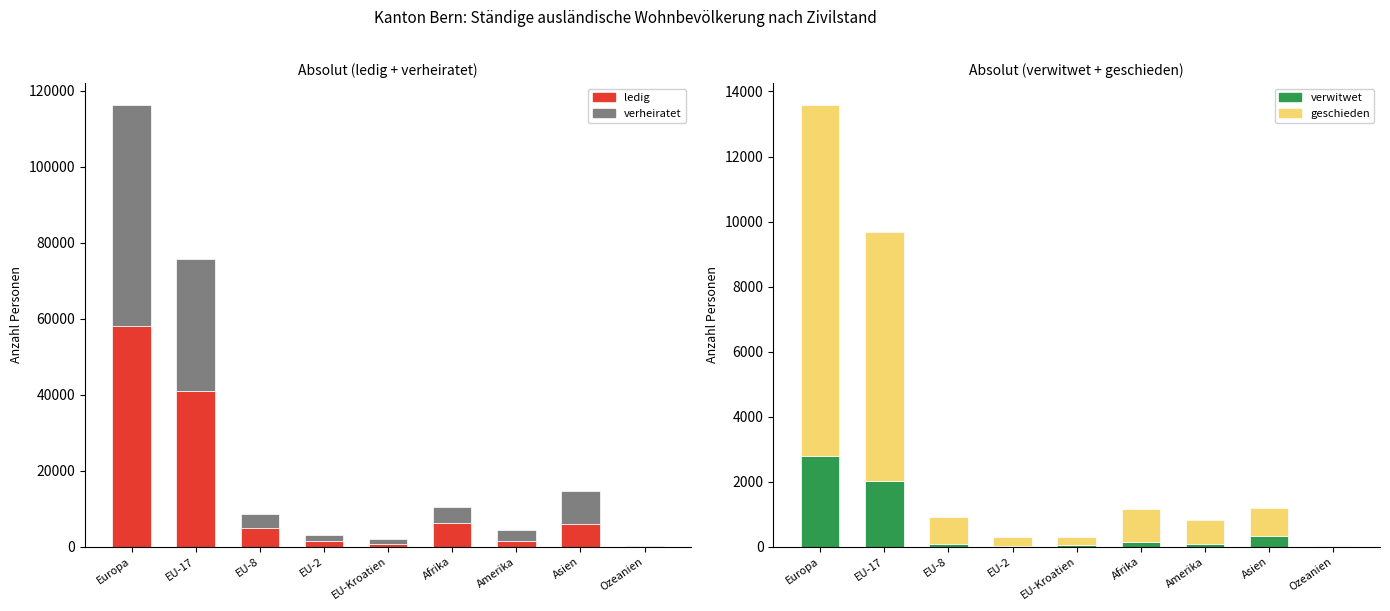

How many data points in verheiratet are above 3737?

4